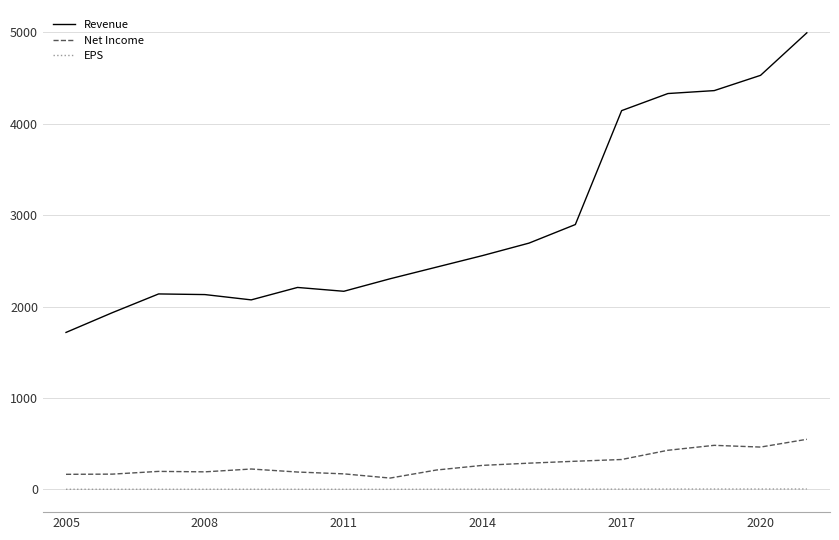

Which series has the widest spread of values?

Revenue